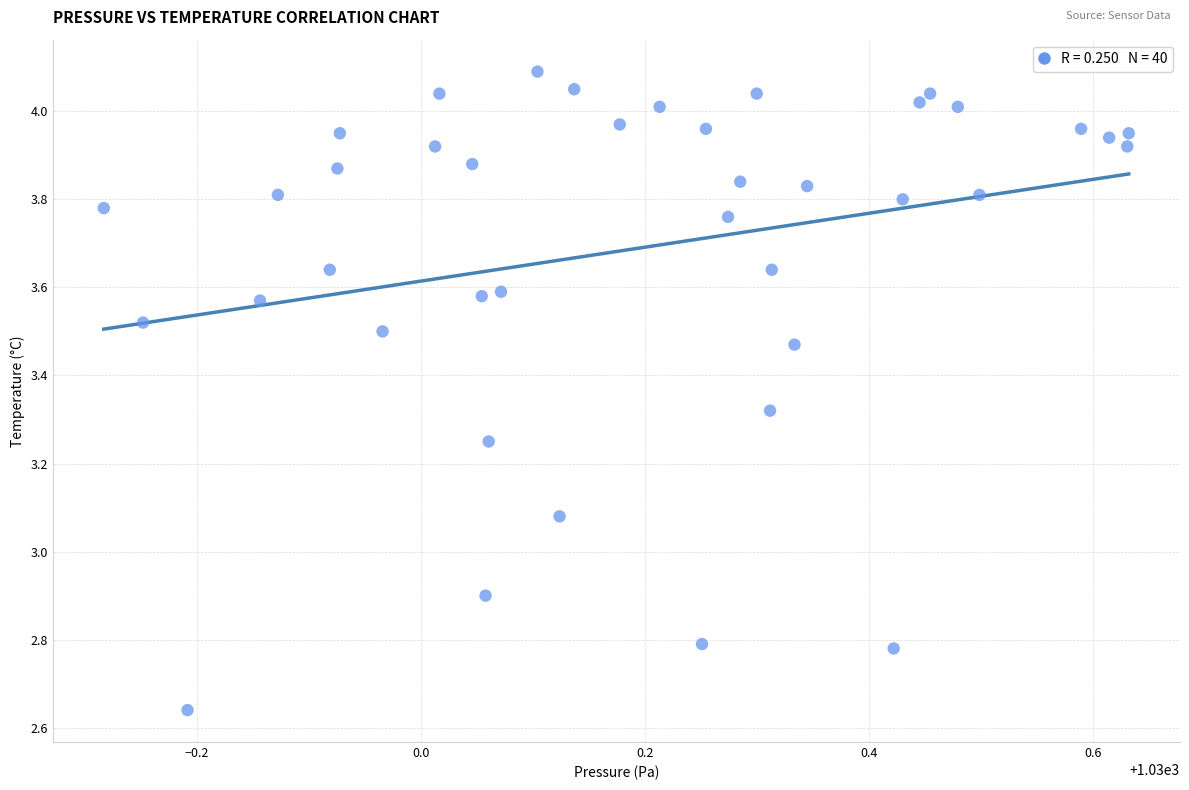

What is the range of X values (max minus min)?

0.9